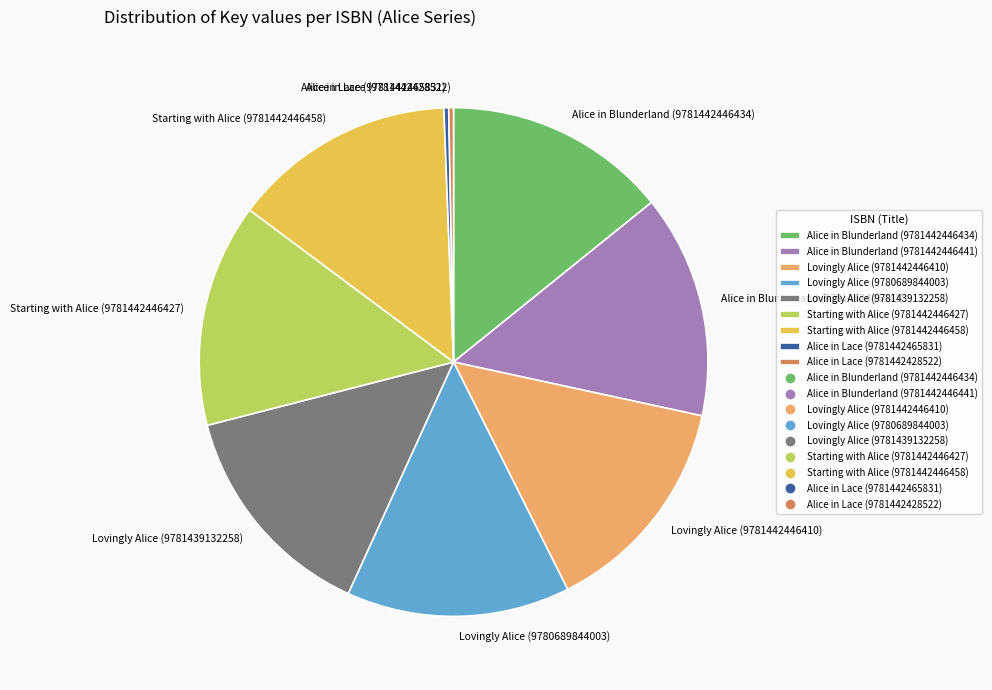

True or false: Lovingly Alice (9781439132258) accounts for 14% of the total.

True